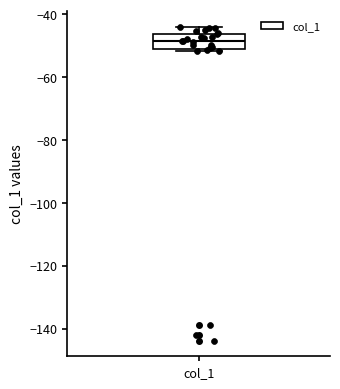

Where is the upper edge of the box for col_1 on the y-axis? The values are not printed on the chart, so give them approximately, as read against the axis.

-46